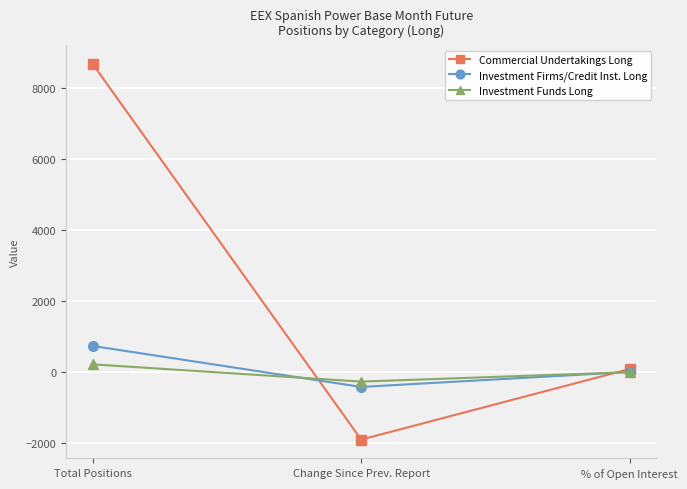

What position from the right is % of Open Interest?

1